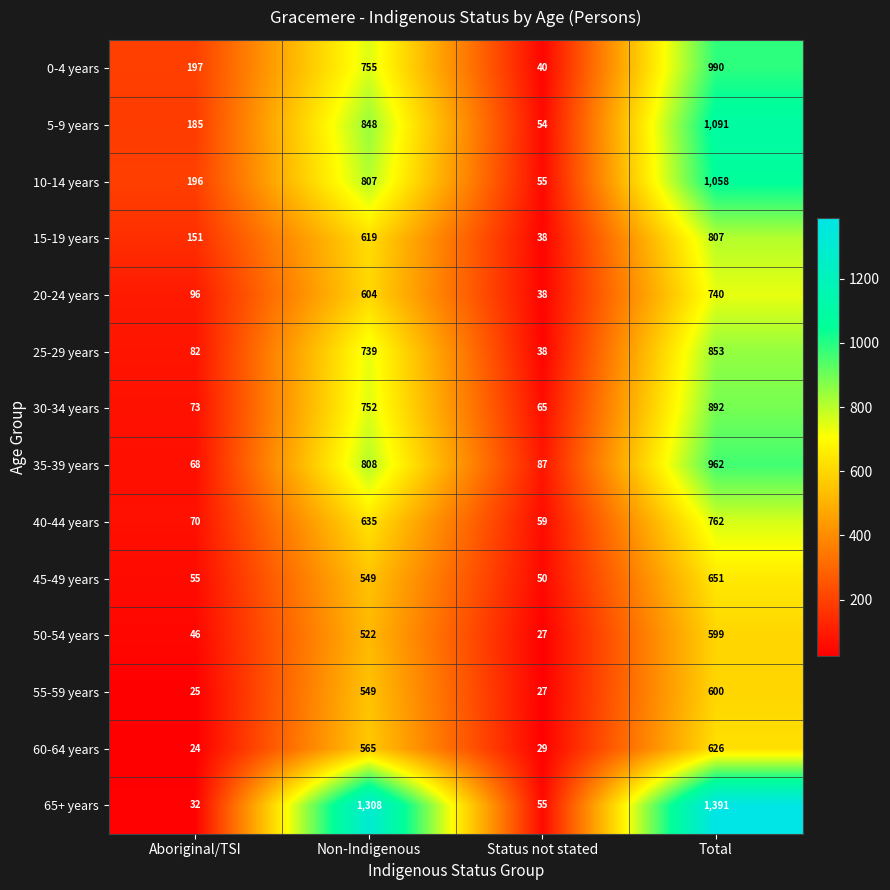

What is the difference between the 5-9 years values at Non-Indigenous and Status not stated?

794